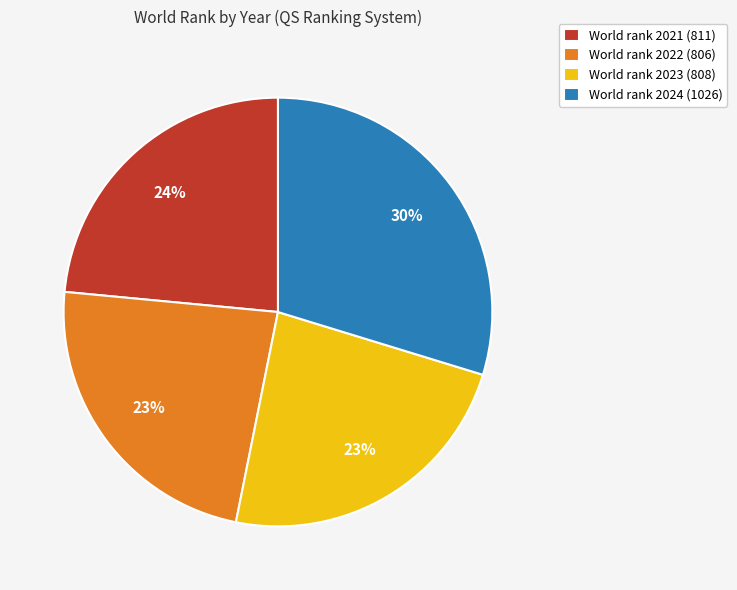

What is the ratio of the value at World rank 2023 (808) to the value at World rank 2022 (806)?

1.0